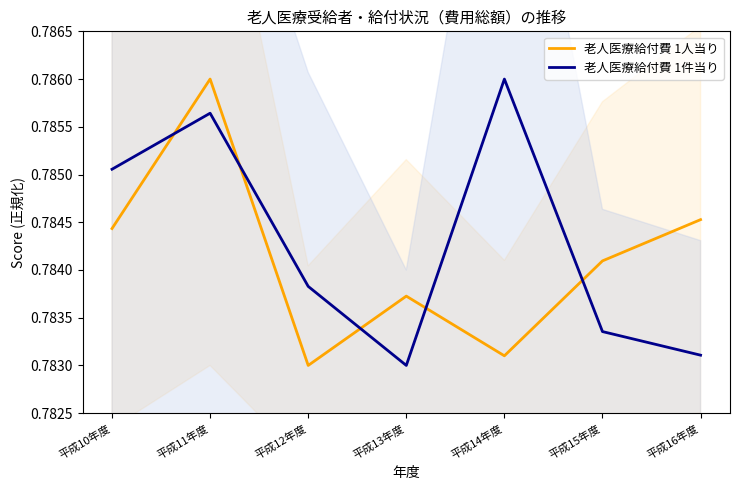

Between which two adjacent categories do 老人医療給付費 1件当り and 老人医療給付費 1人当り first intersect?

平成10年度 and 平成11年度